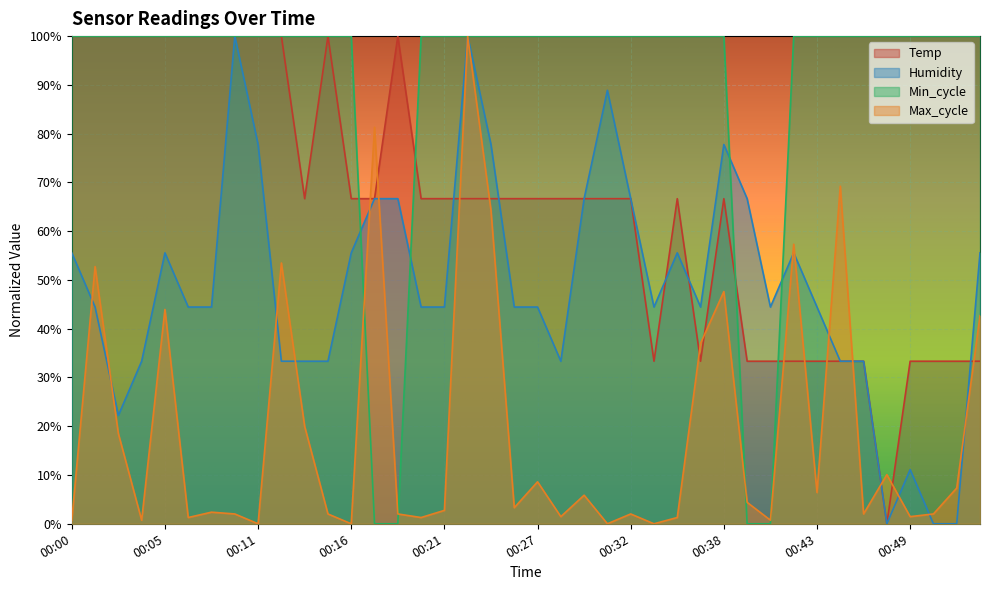

At which category does Max_cycle reach its first local peak?

00:01